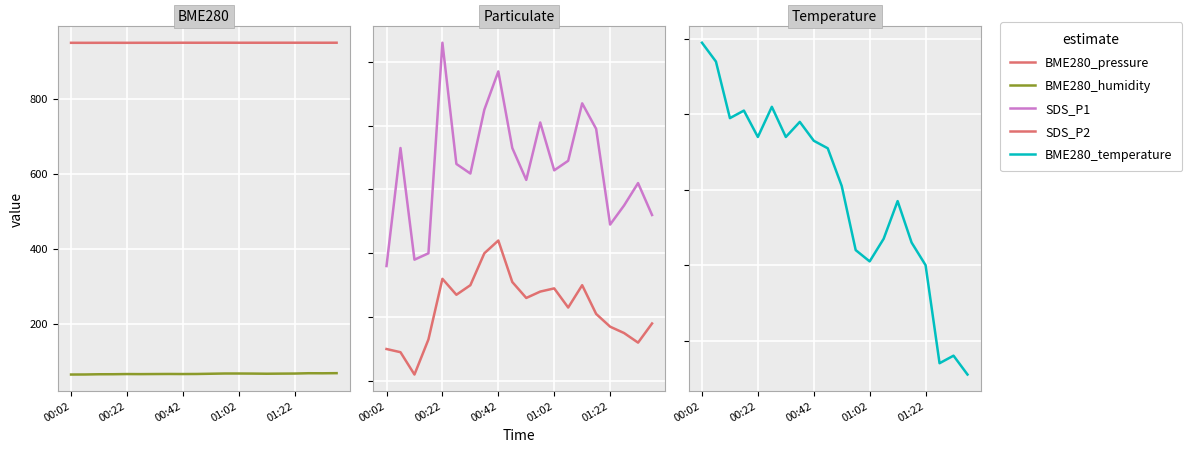

Which series has the largest total across all categories?

BME280_pressure